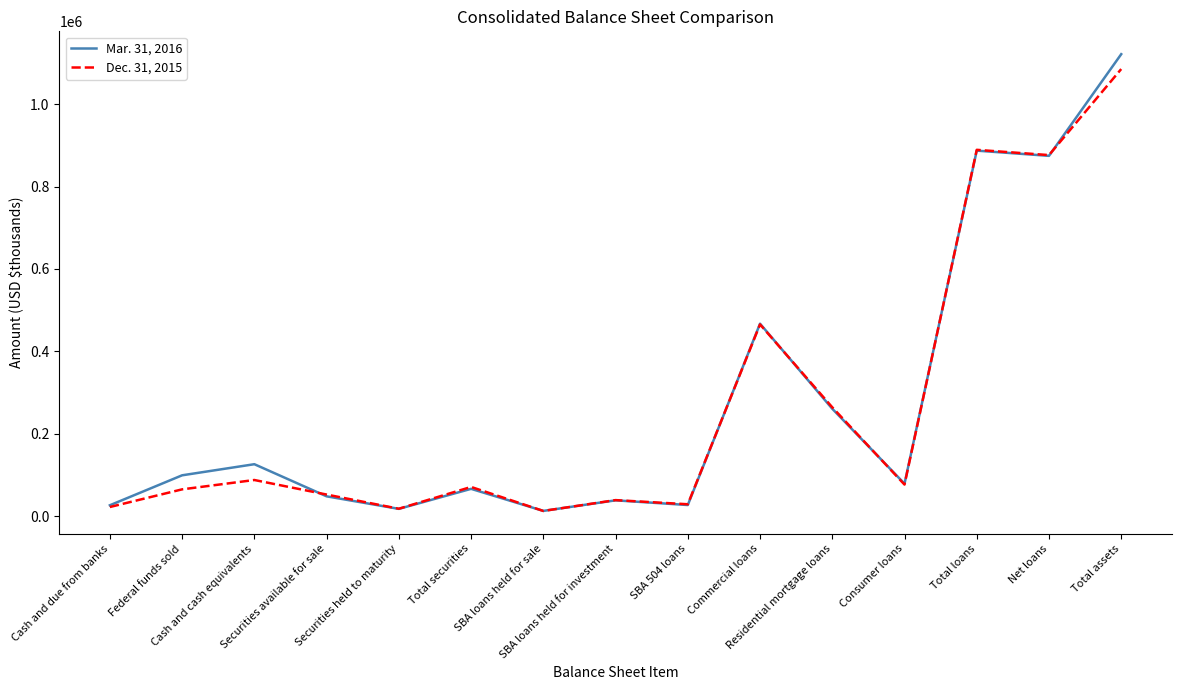

Does the chart display data point markers on the line(s)?

No